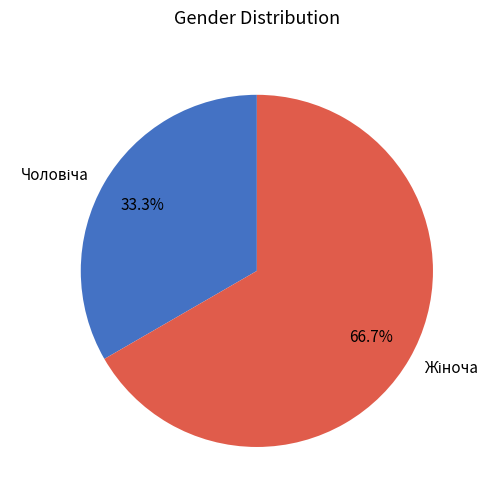

To the nearest percent, what percentage of the pie is Чоловіча?

33%